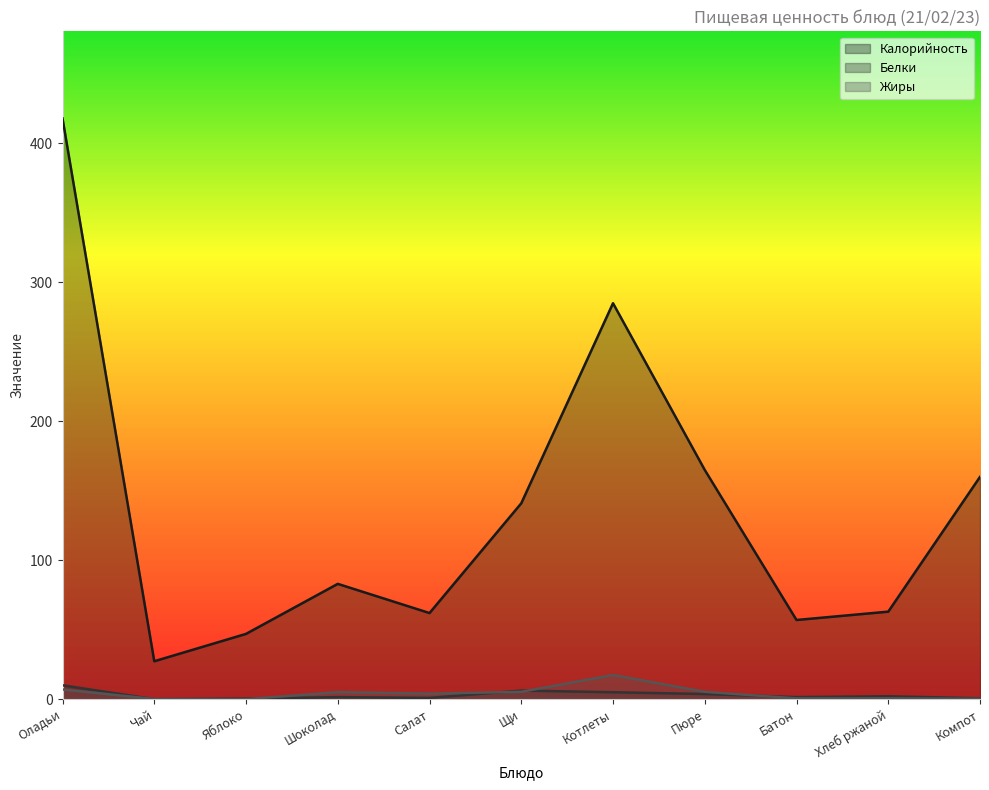

What is the approximate value of Белки at Пюре?

3.7